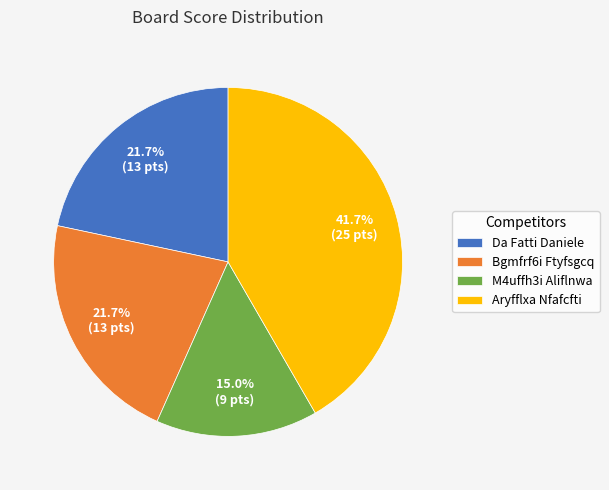

Which slice is the largest?

Aryfflxa Nfafcfti